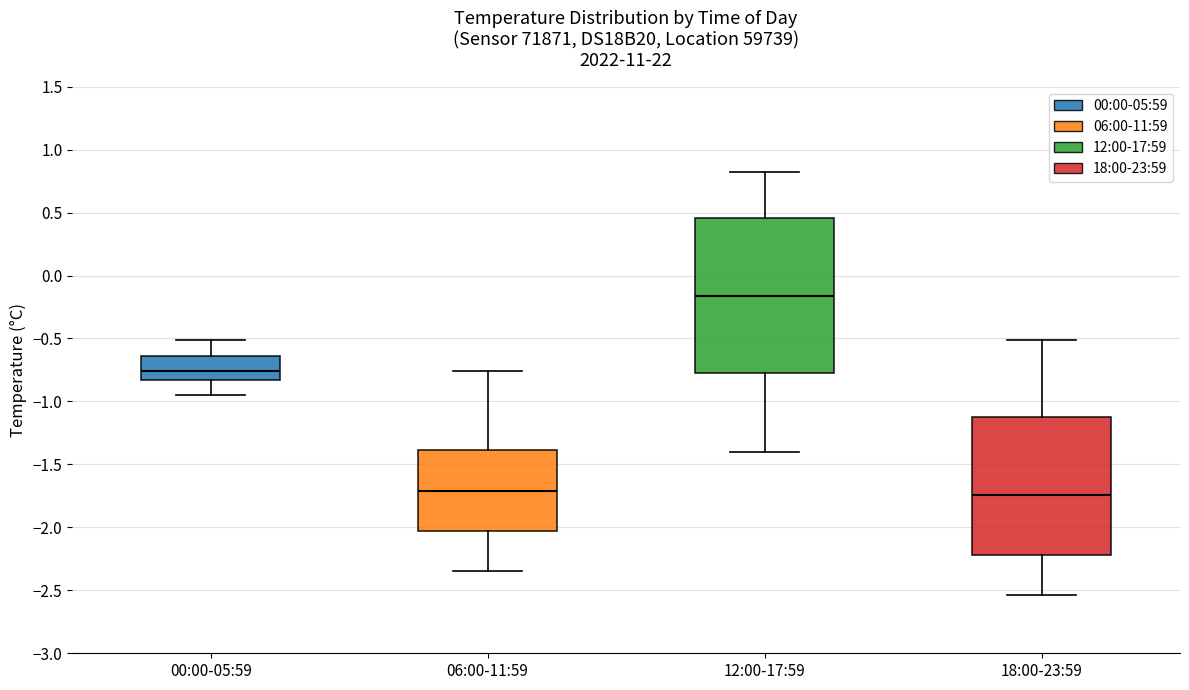

Comparing the boxes themselves (not the whiskers), which one is the tallest?

12:00-17:59